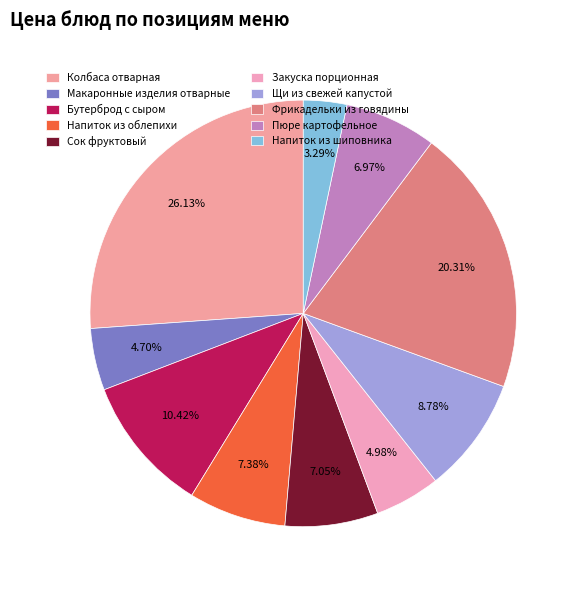

Is Колбаса отварная the majority of the pie?

No